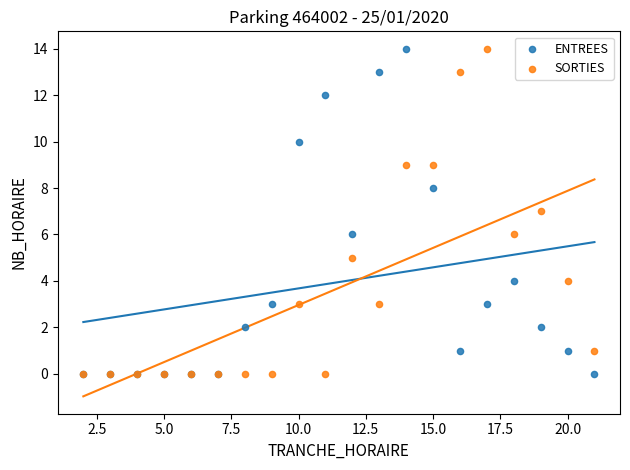

What are all the series names shown in the legend?

ENTREES, SORTIES